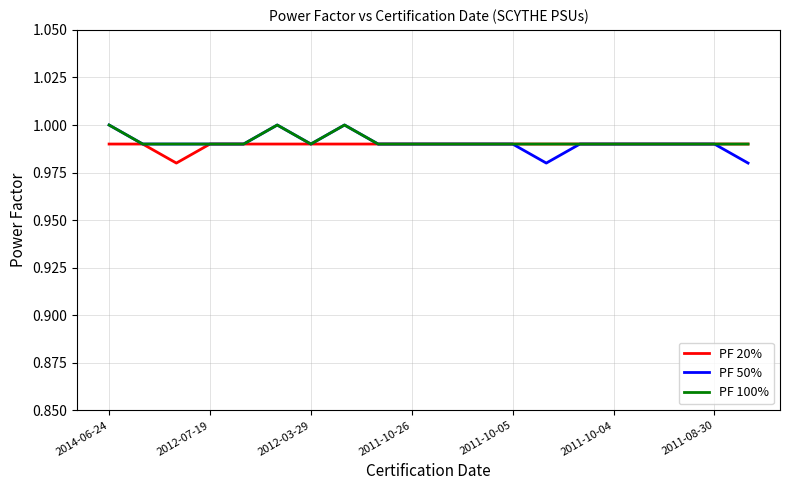

At how many categories does at least one series exceed 0?

20